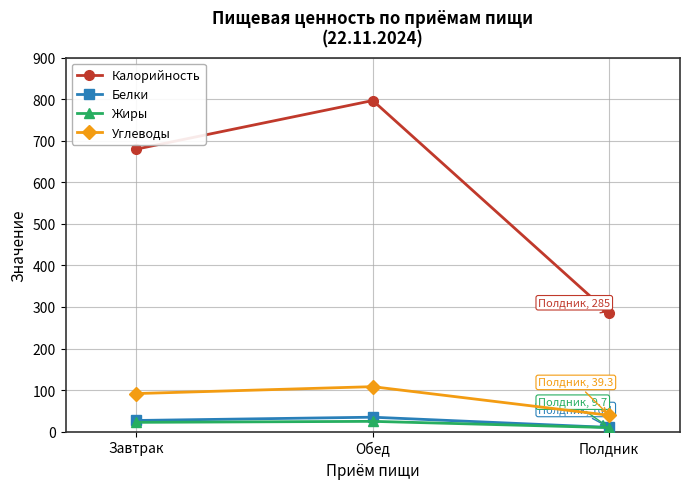

What is the difference between the highest and lowest values at Полдник?

275.3